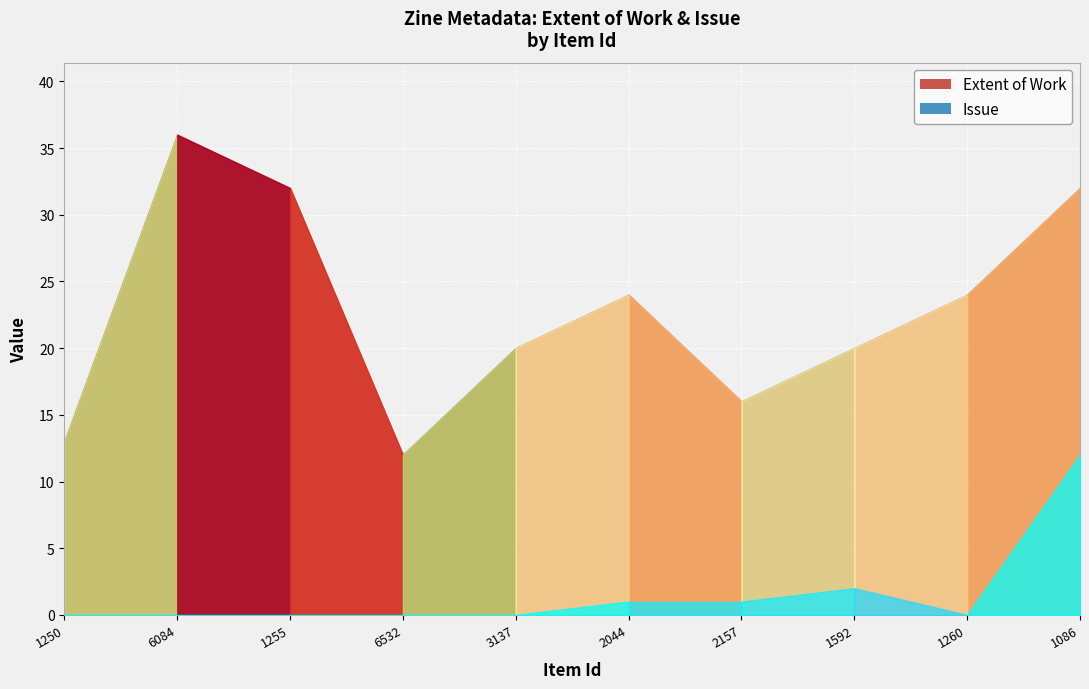

True or false: Extent of Work and Issue cross at least once.

False